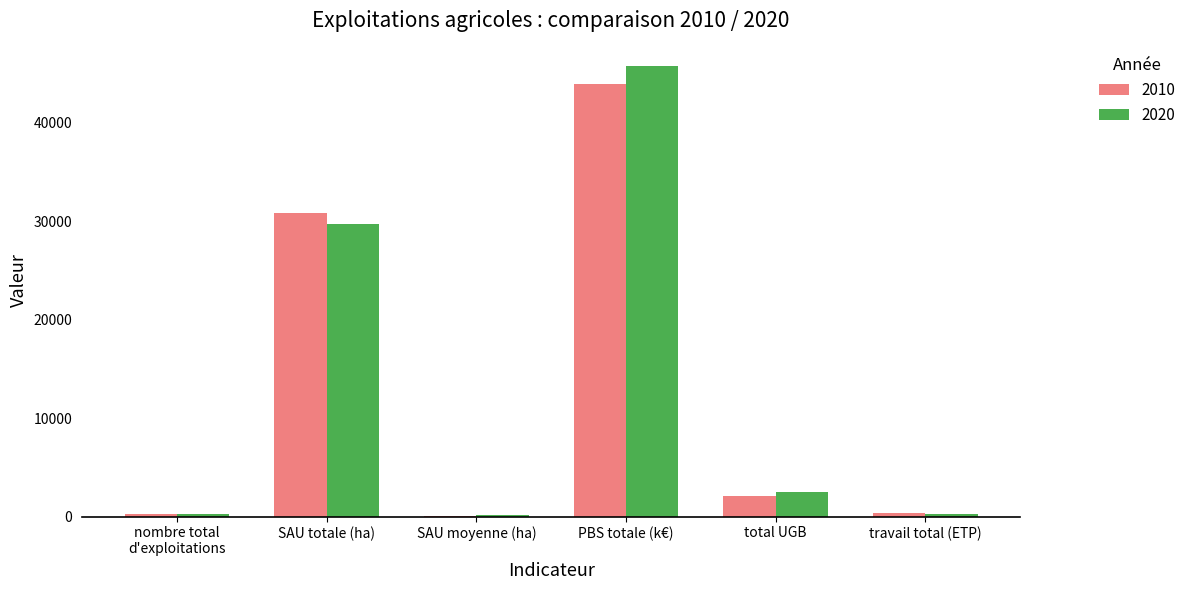

What is the total value across all series at SAU moyenne (ha)?

232.9